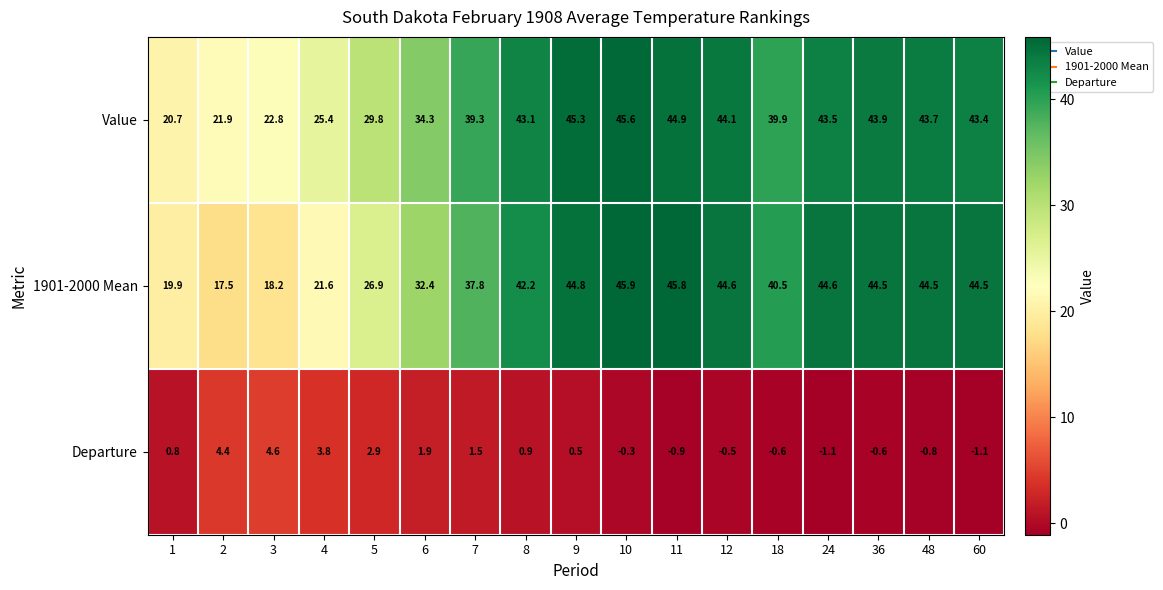

At which label does 1901-2000 Mean reach its peak?

10